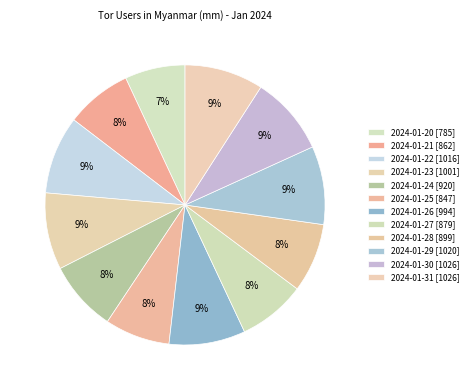

Which slice is the smallest?

2024-01-20